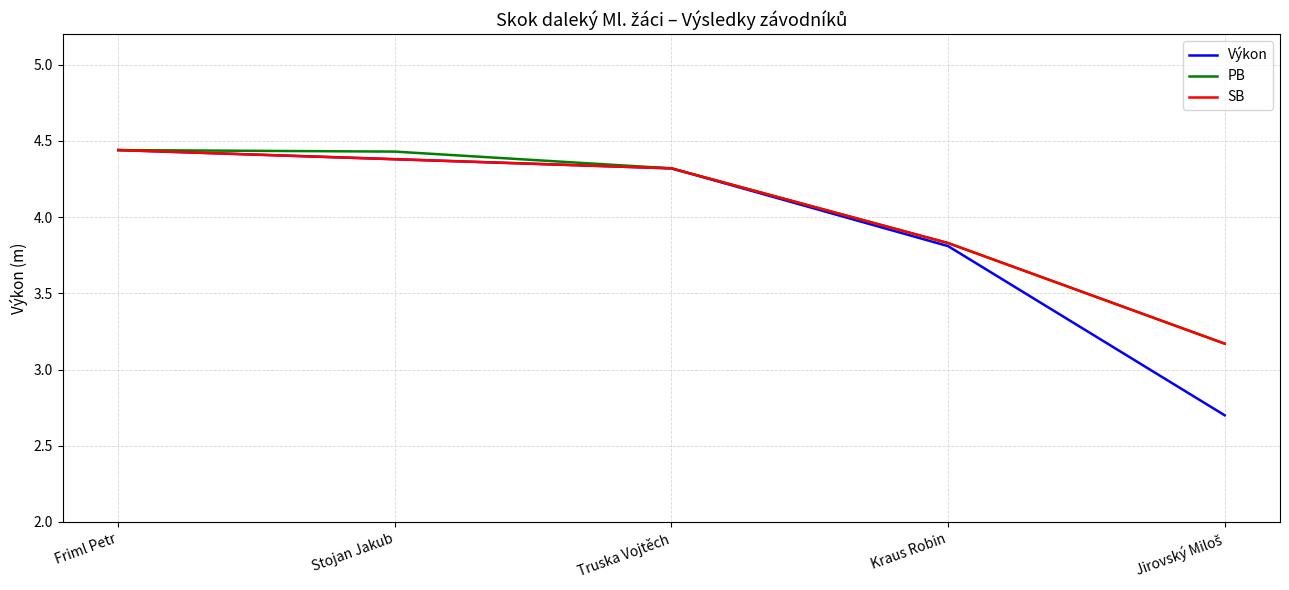

Does the chart have visible grid lines?

Yes